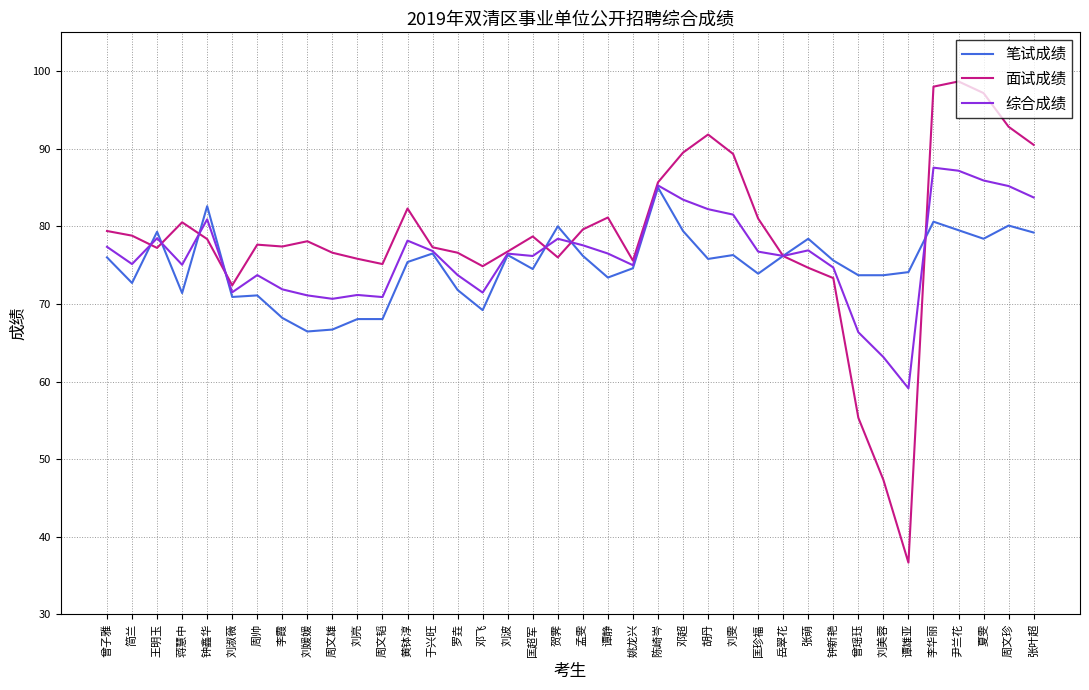

Where does the 面试成绩 series first go above 78?

曾子雅